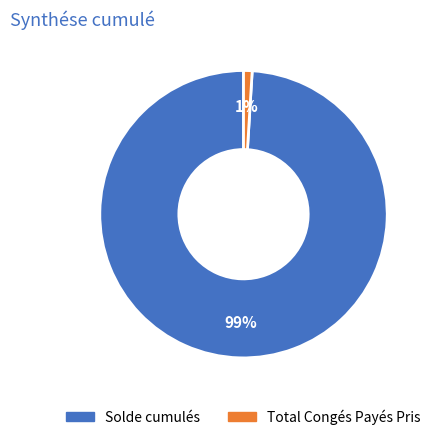

To the nearest percent, what is the combined percentage of Total Congés Payés Pris and Solde cumulés?

100%